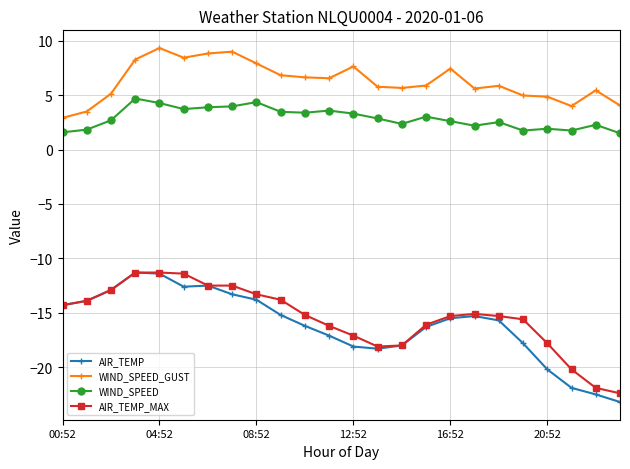

What is the value of the AIR_TEMP point at the 12th from the left?

-17.1